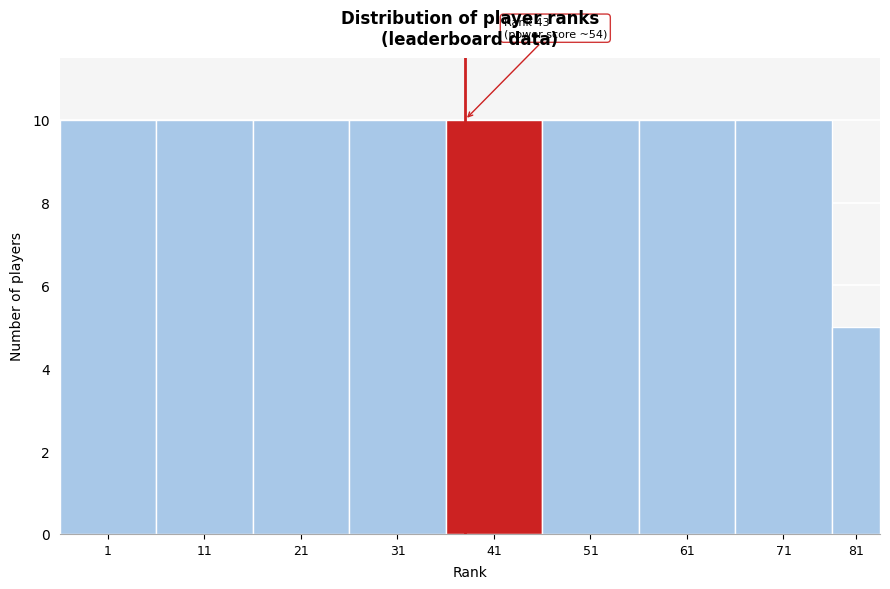

Reading left to right, transcribe all the data shown in this chart.

1=10	11=10	21=10	31=10	41=10	51=10	61=10	71=10	81=5